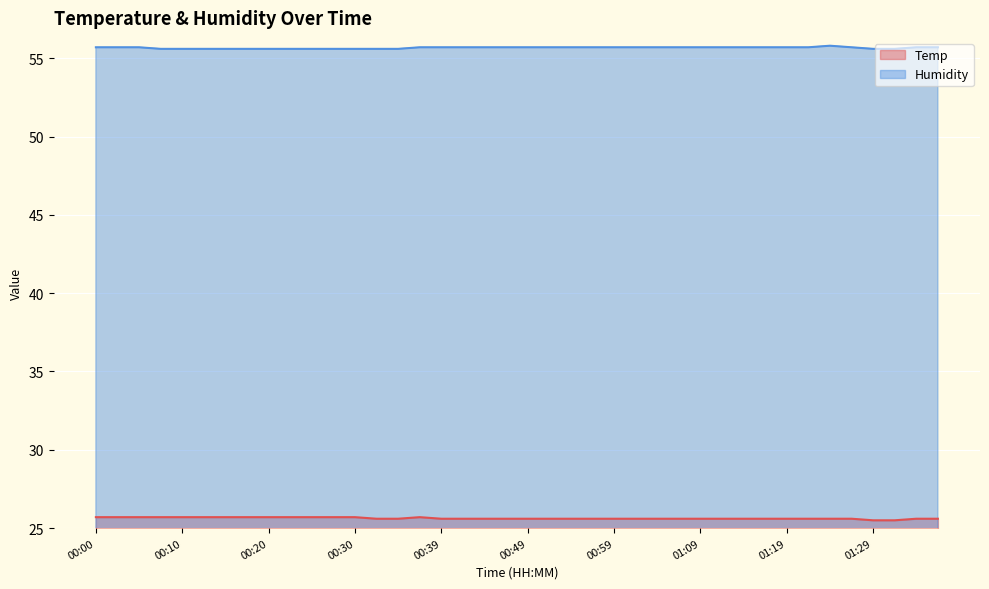

What is the value of the Humidity point at the 24th from the left?

55.7